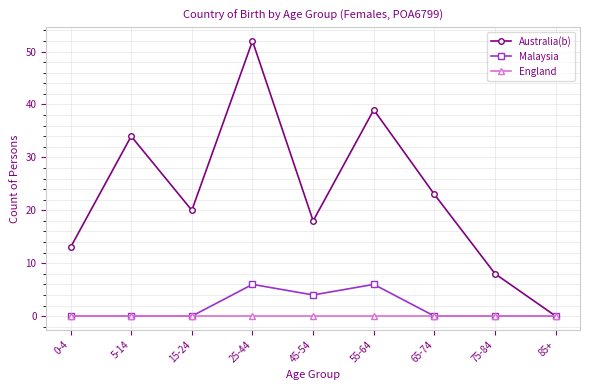

What is the label of the 3rd point from the right?

65-74